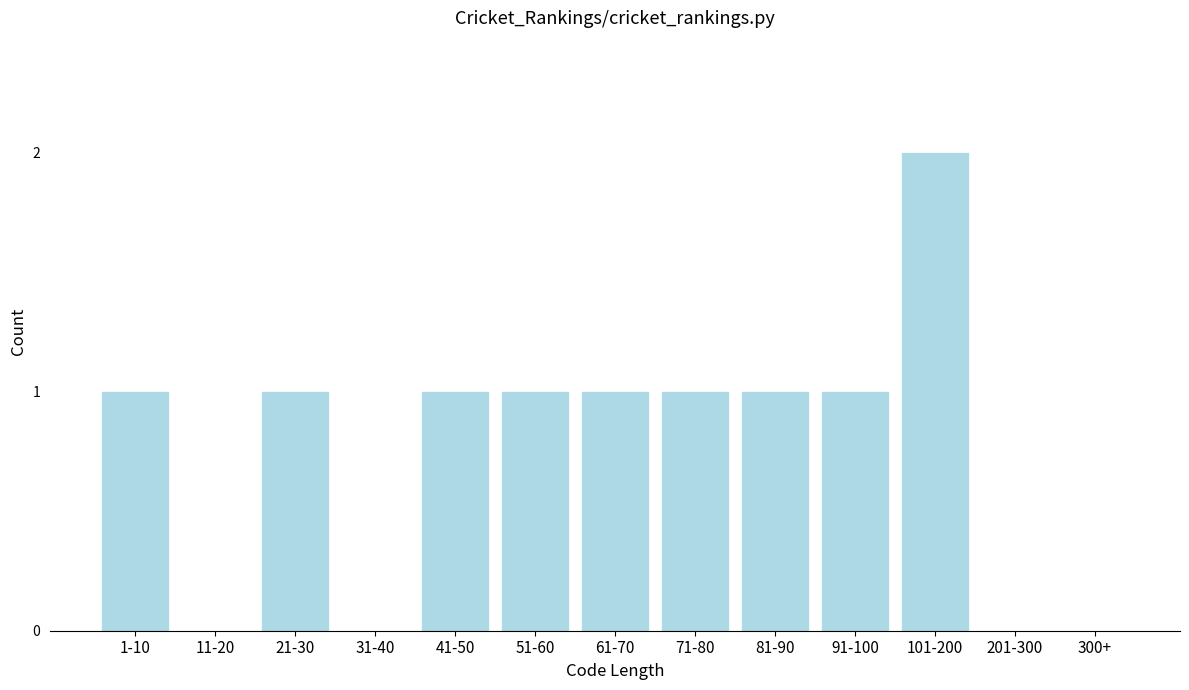

Reading left to right, what are all the values shown in this chart?

1-10=1	11-20=0	21-30=1	31-40=0	41-50=1	51-60=1	61-70=1	71-80=1	81-90=1	91-100=1	101-200=2	201-300=0	300+=0